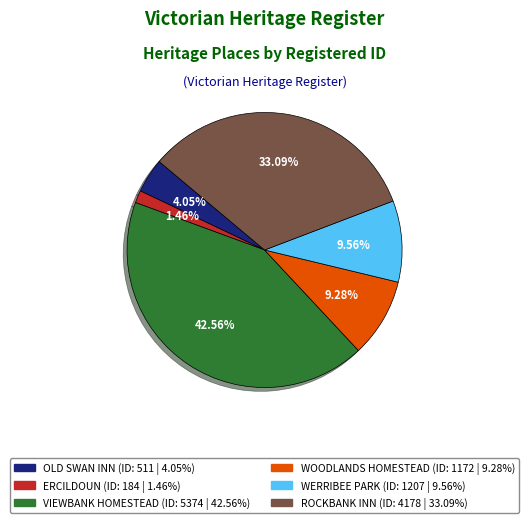

What is the smallest slice in the pie chart?

ERCILDOUN